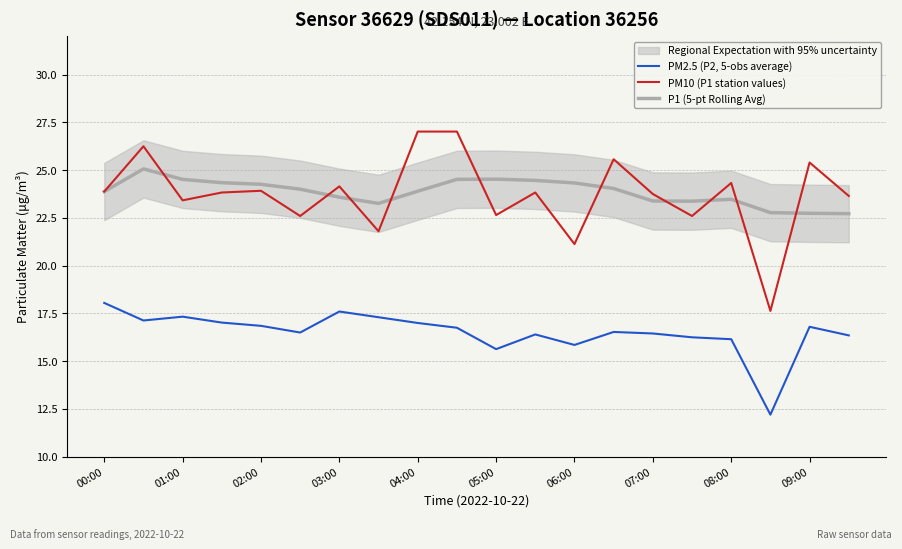

Reading right to left, what are all the values shown in this chart?

PM2.5 (P2, 5-obs average): 16.4	16.8	12.2	16.1	16.2	16.4	16.5	15.8	16.4	15.6	16.8	17.0	17.3	17.6	16.5	16.9	17.0	17.3	17.1	18.1
PM10 (P1 station values): 23.6	25.4	17.6	24.3	22.6	23.8	25.6	21.1	23.8	22.6	27.0	27.0	21.8	24.1	22.6	23.9	23.8	23.4	26.2	23.9
P1 (5-pt Rolling Avg): 22.7	22.7	22.8	23.5	23.4	23.4	24.0	24.3	24.5	24.5	24.5	23.9	23.3	23.6	24.0	24.3	24.3	24.5	25.1	23.9